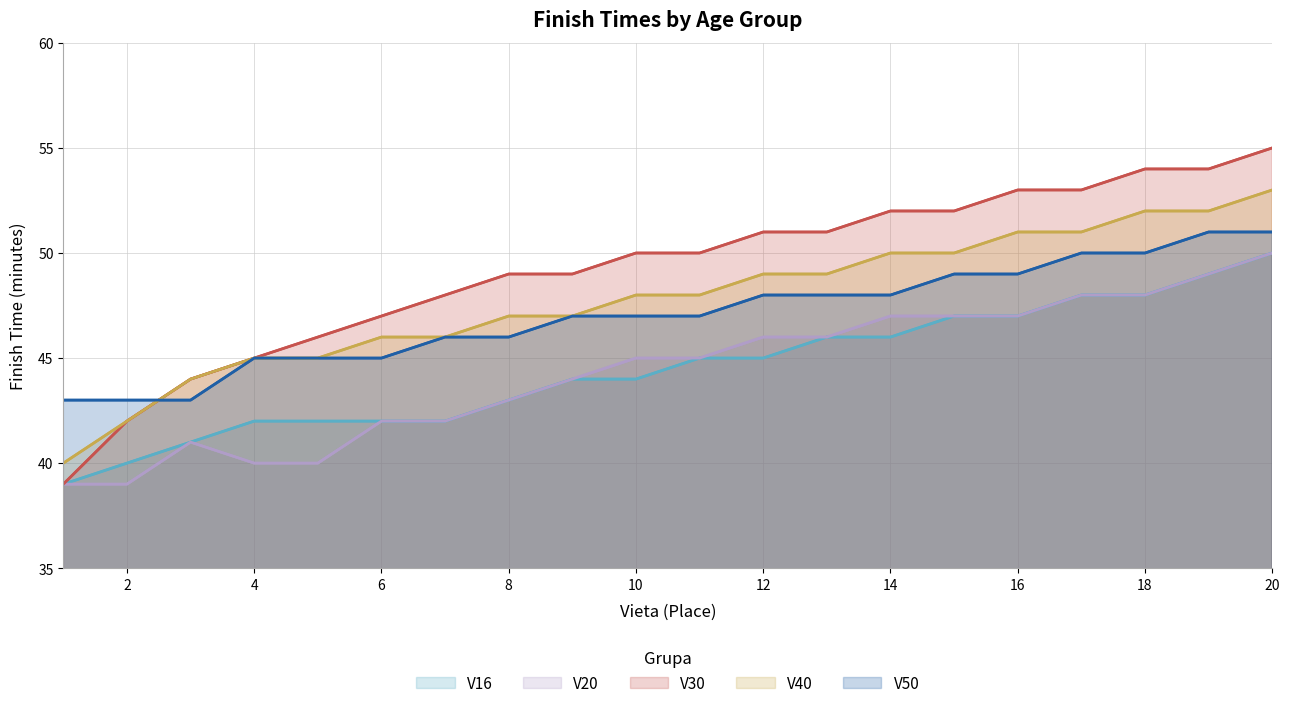

How many values in the V16 series are below 45?

10